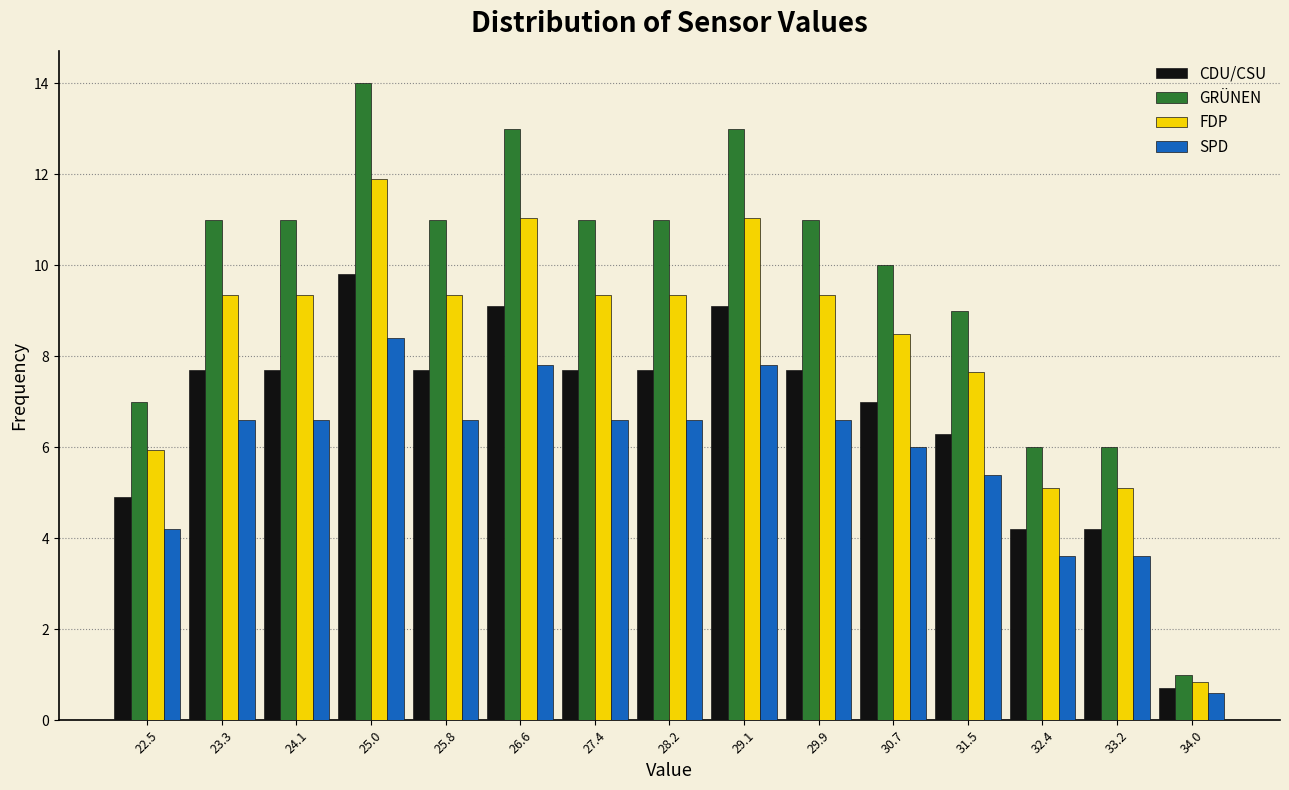

In the SPD series, which range on the x-axis has the tallest bar?

24.5 to 25.4